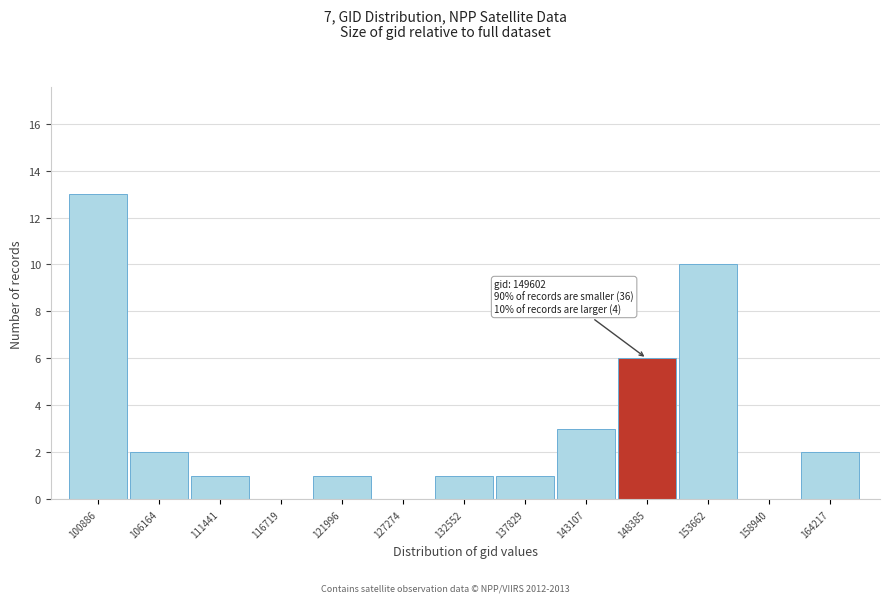

Reading left to right, extract all data points from this chart.

100886=13	106164=2	111441=1	116719=0	121996=1	127274=0	132552=1	137829=1	143107=3	148385=6	153662=10	158940=0	164217=2